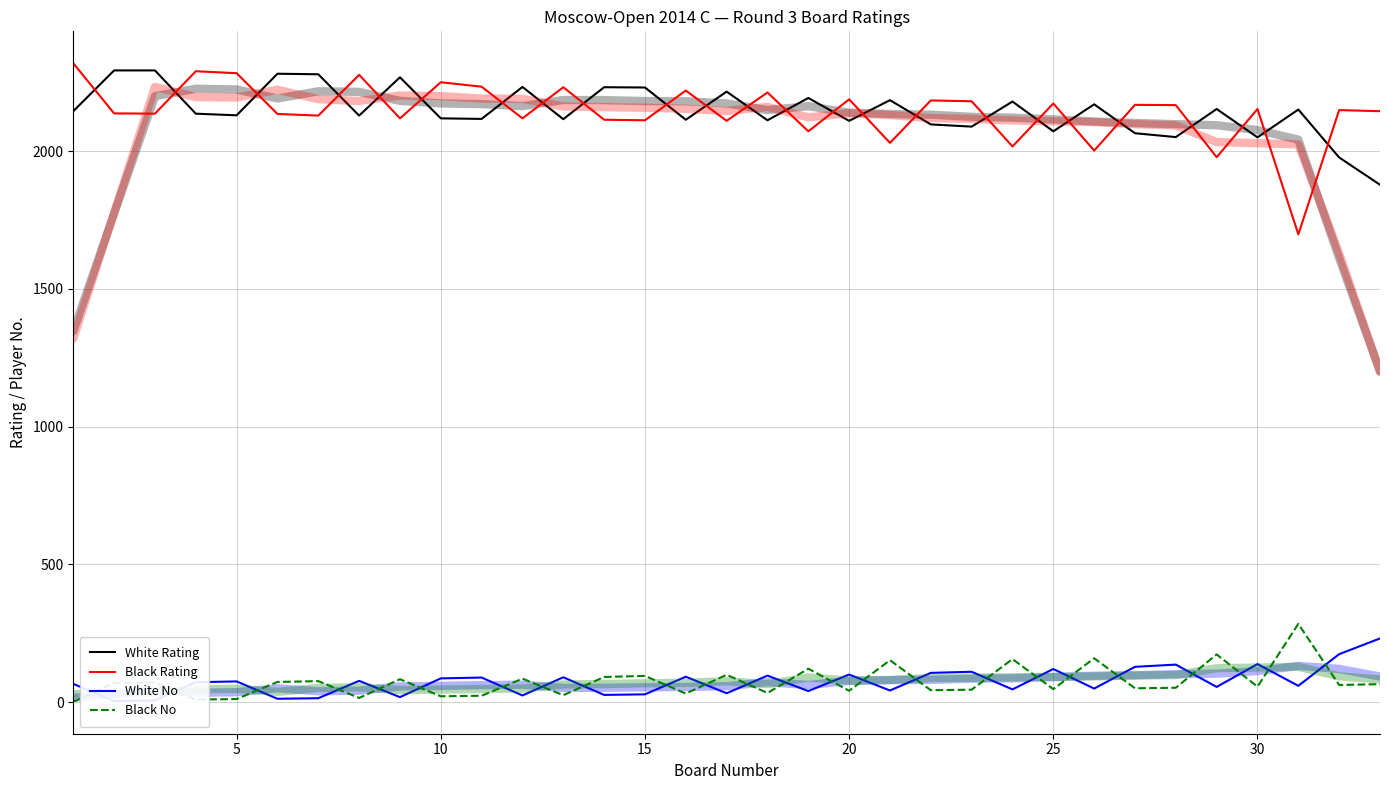

True or false: Black No has more than 0 points higher than both neighbors.

True